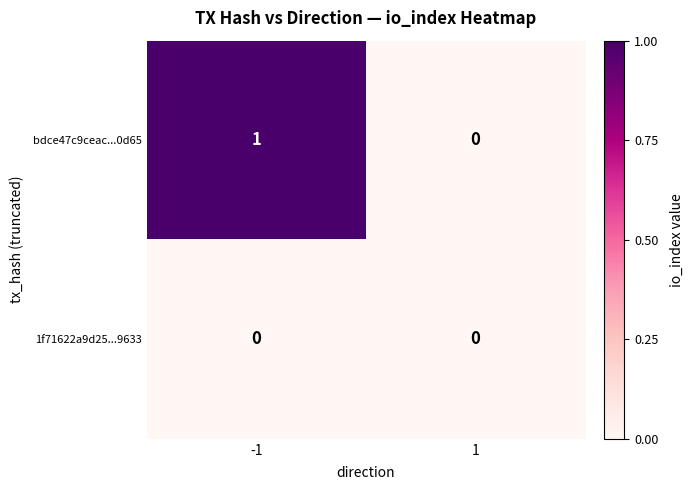

Is the value of bdce47c9ceac...0d65 at -1 greater than the value of 1f71622a9d25...9633 at -1?

Yes